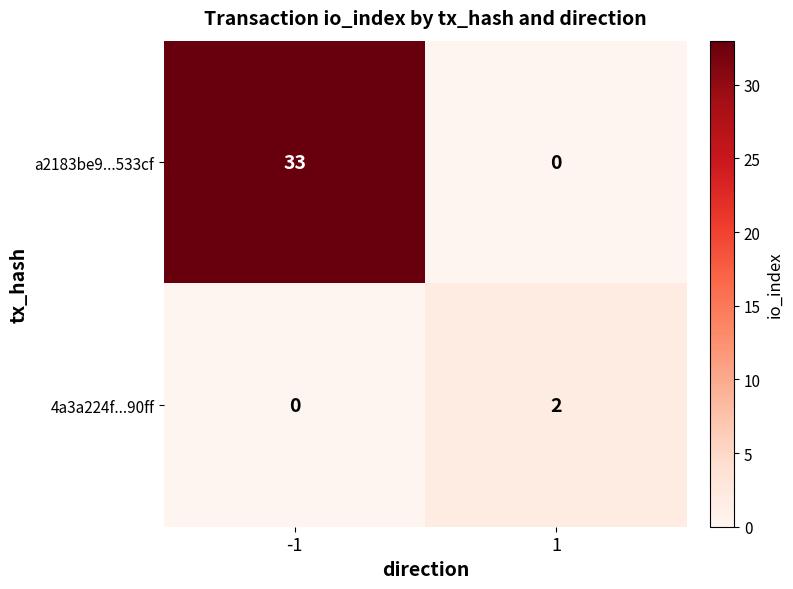

What is the approximate value of a2183be9...533cf at -1?

33